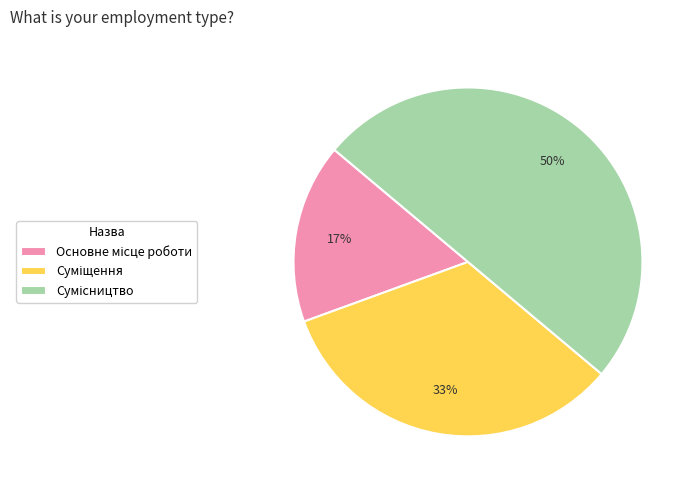

To the nearest percent, what is the average slice percentage?

33%